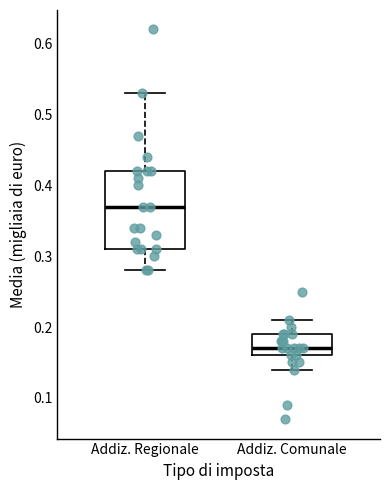

Reading left to right, transcribe this box plot: for each box, give where its median line is, the range the box spans, and where its two whiskers end, as read against the y-axis. The values are not printed on the chart, so give them approximately, as read against the axis.

Addiz. Regionale: median 0.37, box 0.31 to 0.42, whiskers 0.28 to 0.53
Addiz. Comunale: median 0.17, box 0.16 to 0.19, whiskers 0.14 to 0.21